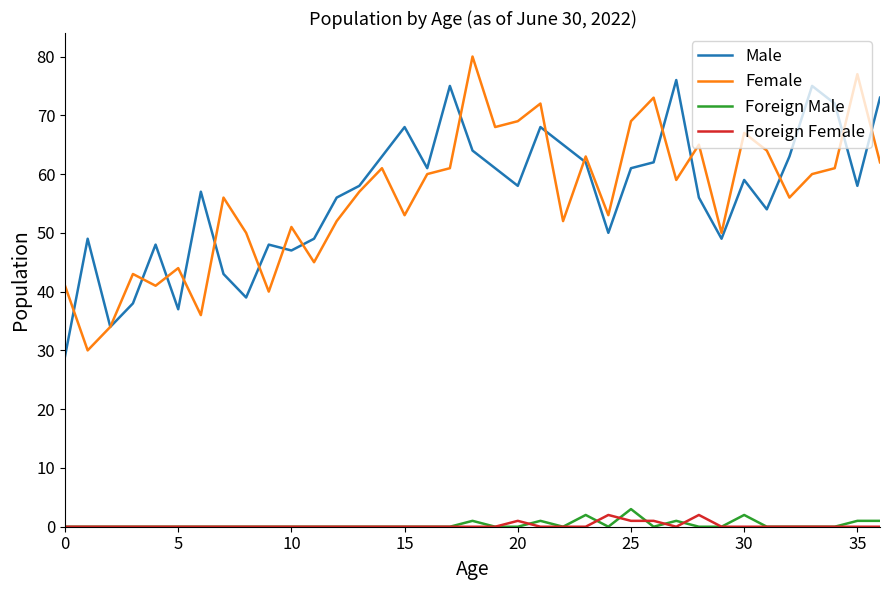

What is the greatest value displayed?

80